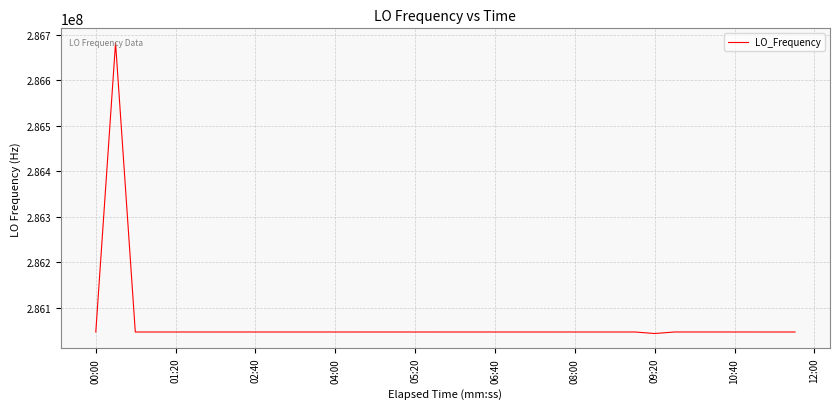

What is the difference between the maximum and minimum values?

639058.8